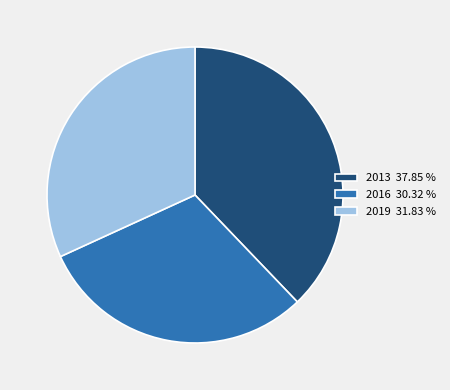

Which category has the biggest portion of the pie?

2013